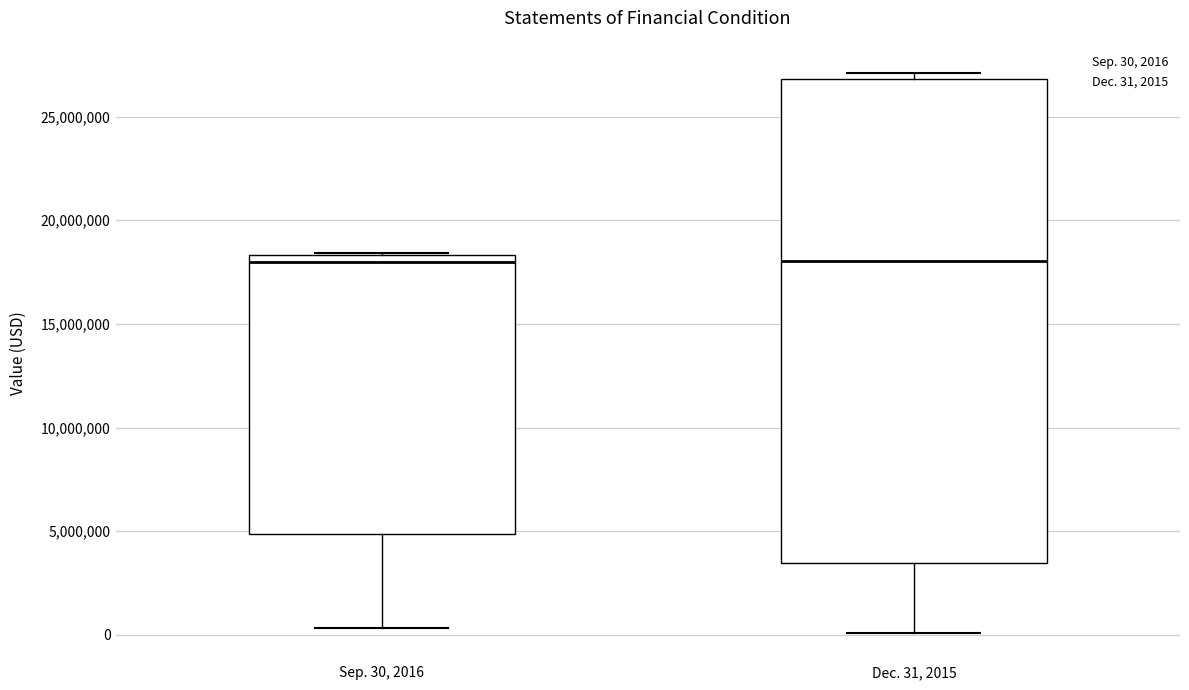

Reading left to right, transcribe this box plot: for each box, give where its median line is, the range the box spans, and where its two whiskers end, as read against the y-axis. The values are not printed on the chart, so give them approximately, as read against the axis.

Sep. 30, 2016: median 18000000, box 5000000 to 18500000, whiskers 500000 to 18500000
Dec. 31, 2015: median 18000000, box 3500000 to 27000000, whiskers 0 to 27000000 (just above the box's upper edge)